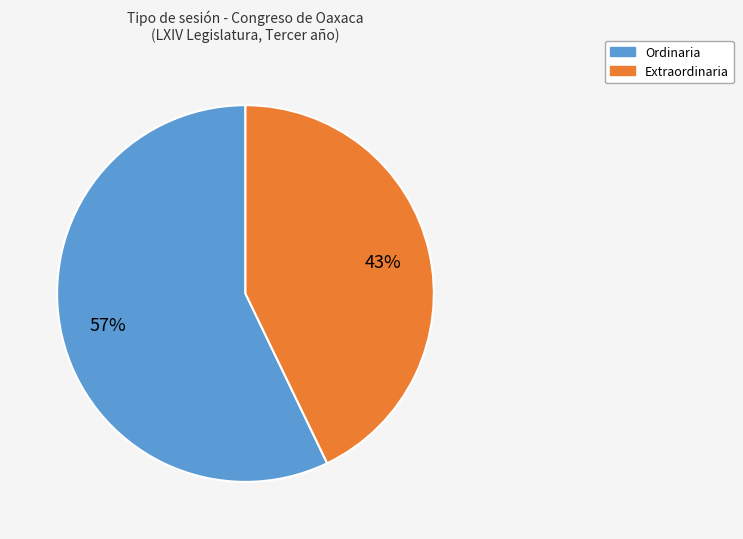

To the nearest percent, what is the difference between the largest and smallest slice percentages?

14%